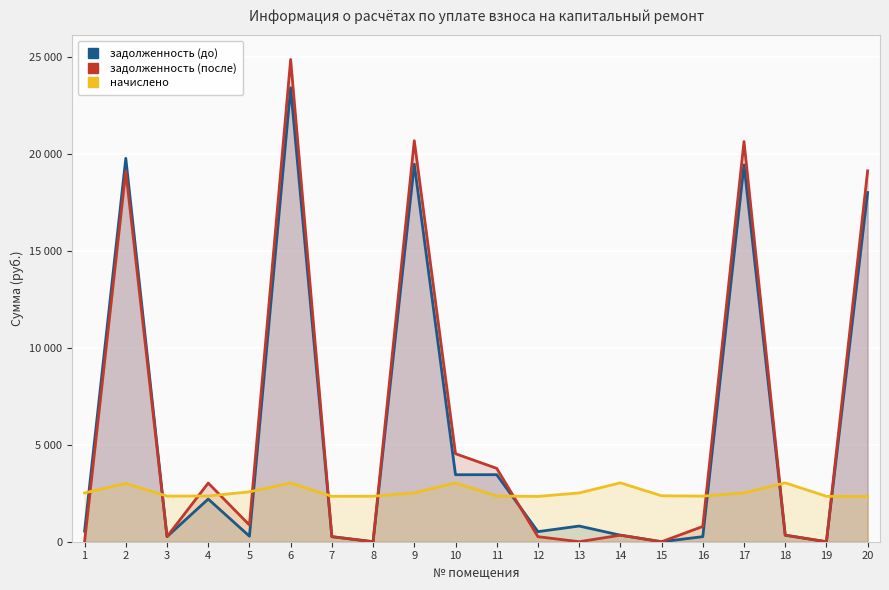

Which series has the largest total across all categories?

задолженность (после)